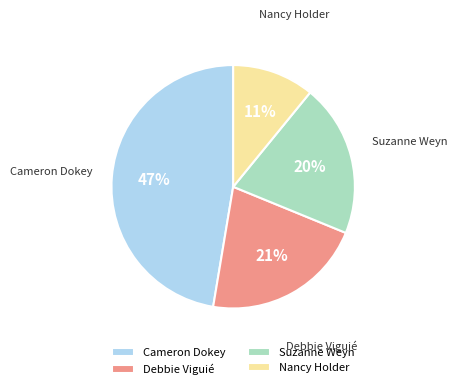

Which has a higher value, Debbie Viguié or Nancy Holder?

Debbie Viguié